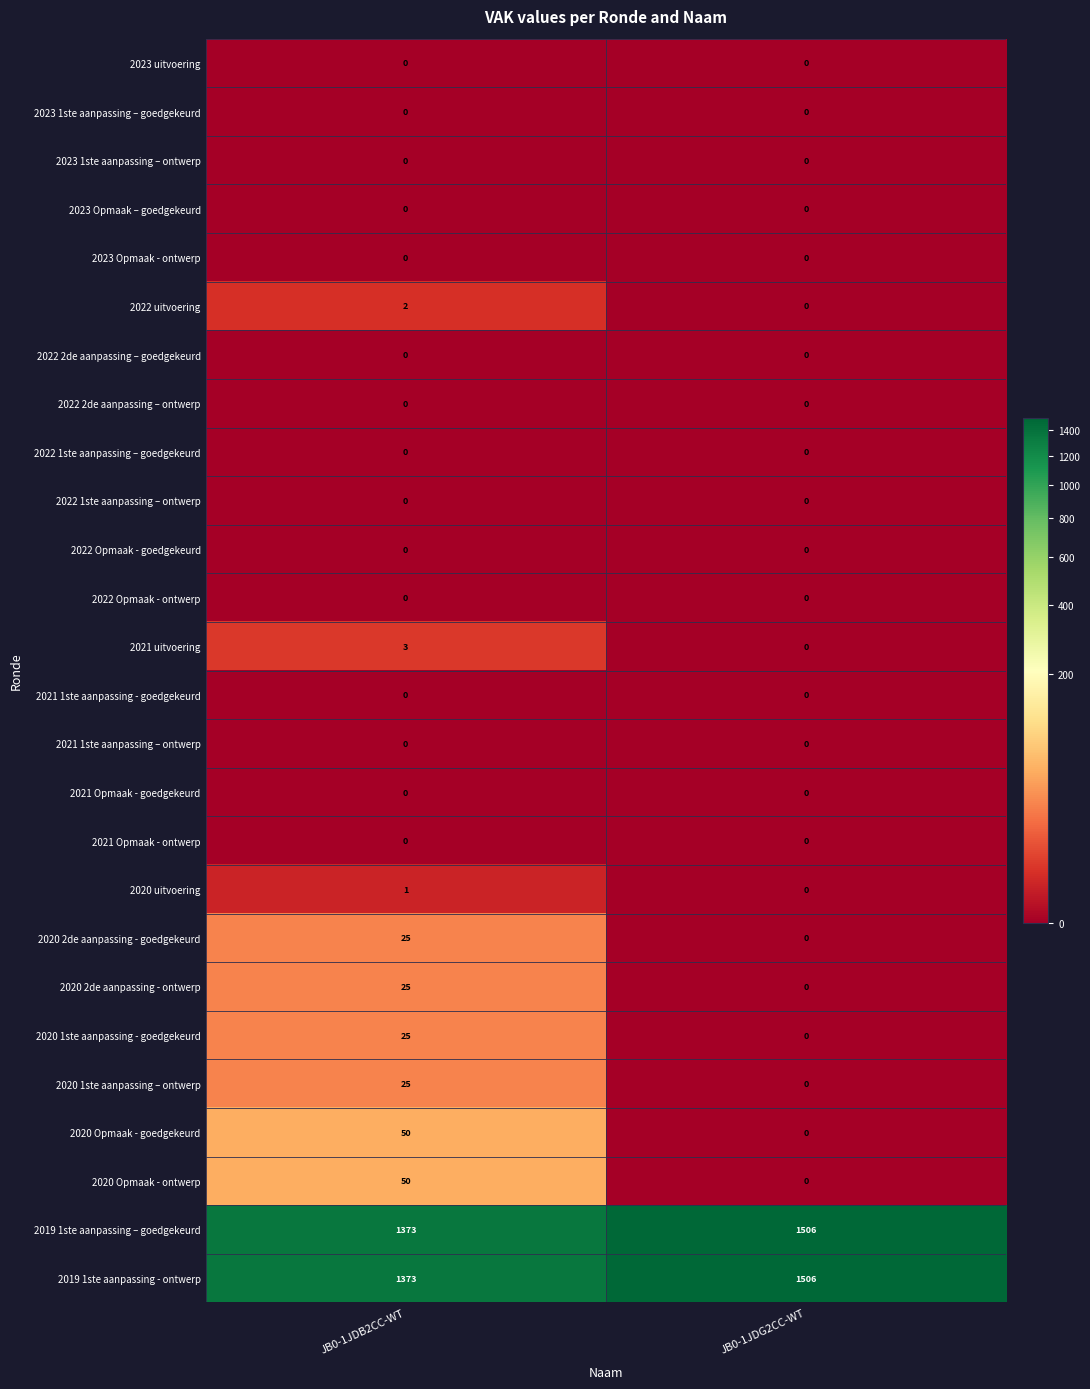

What is the spread (max minus min) of values at JB0-1JDG2CC-WT?

1506